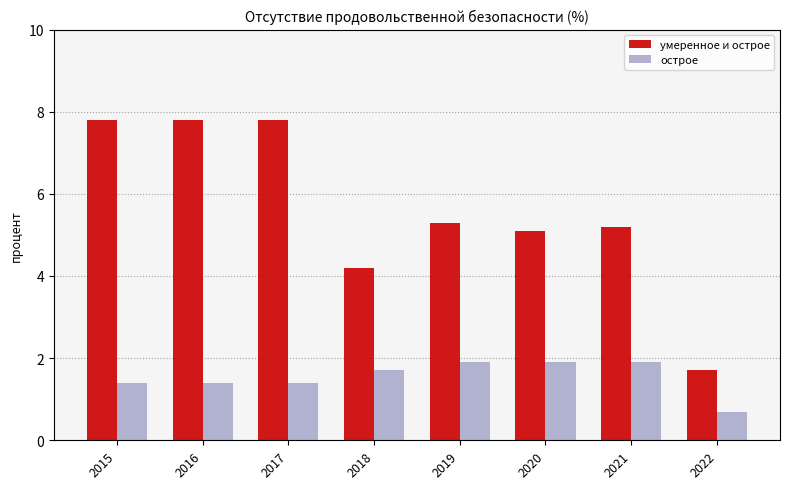

The value of острое at 2022 is 0.7. True or false?

True